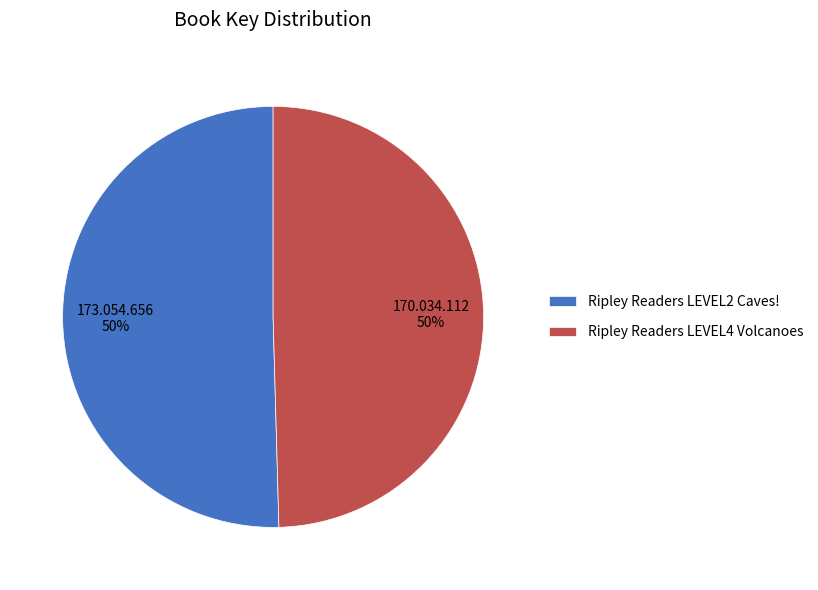

To the nearest percent, what portion does Ripley Readers LEVEL2 Caves! represent?

50%